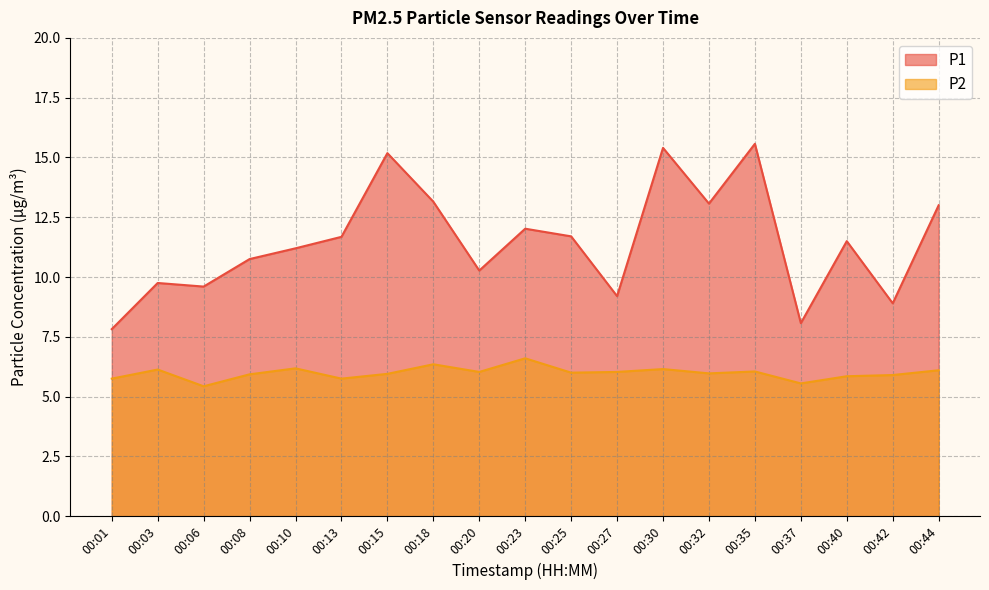

What is the spread (max minus min) of values at 00:44?

6.9